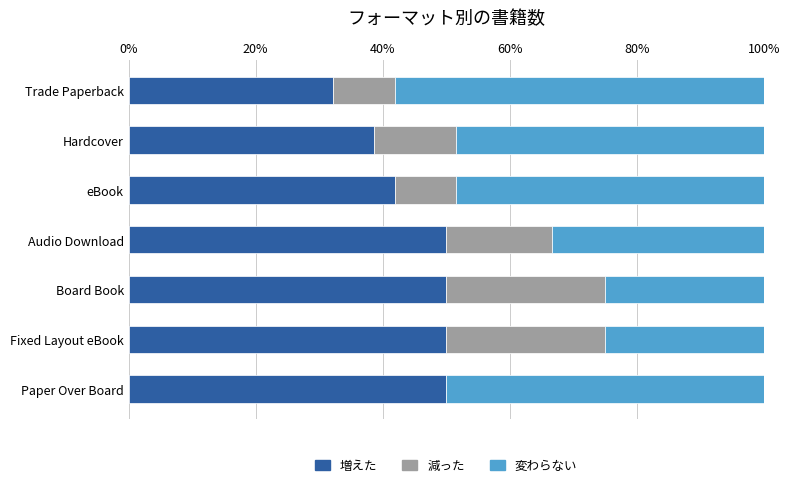

How many series are shown in this chart?

3